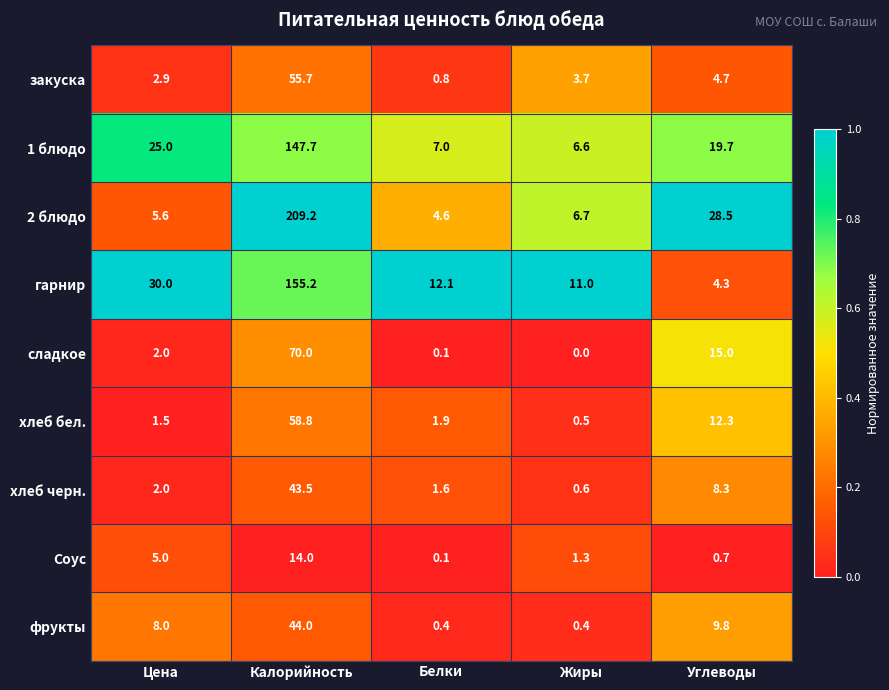

The 2 блюдо series shows 9.2 at Жиры. True or false?

False